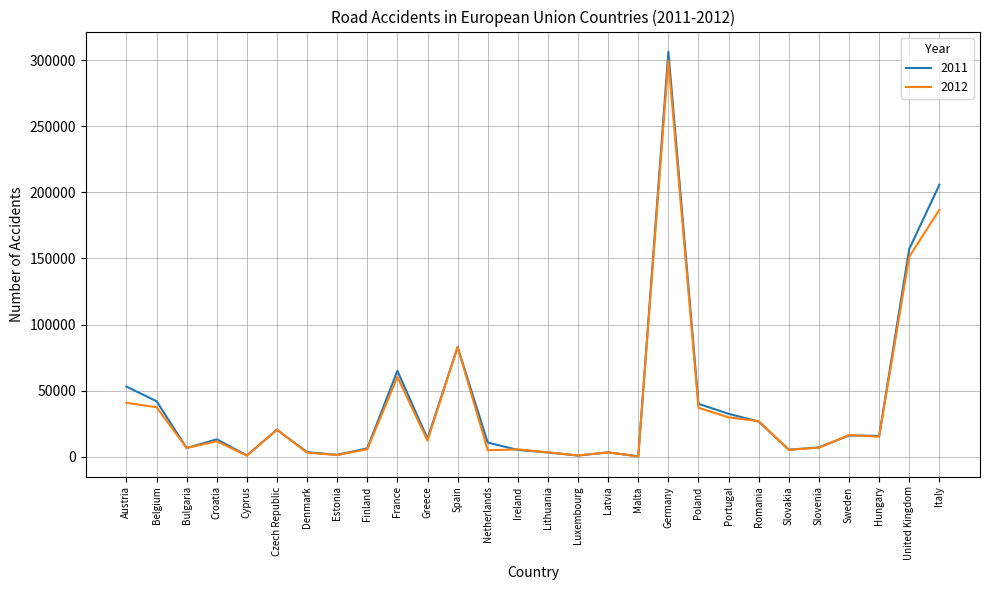

At which category is the sum across all series the highest?

Germany